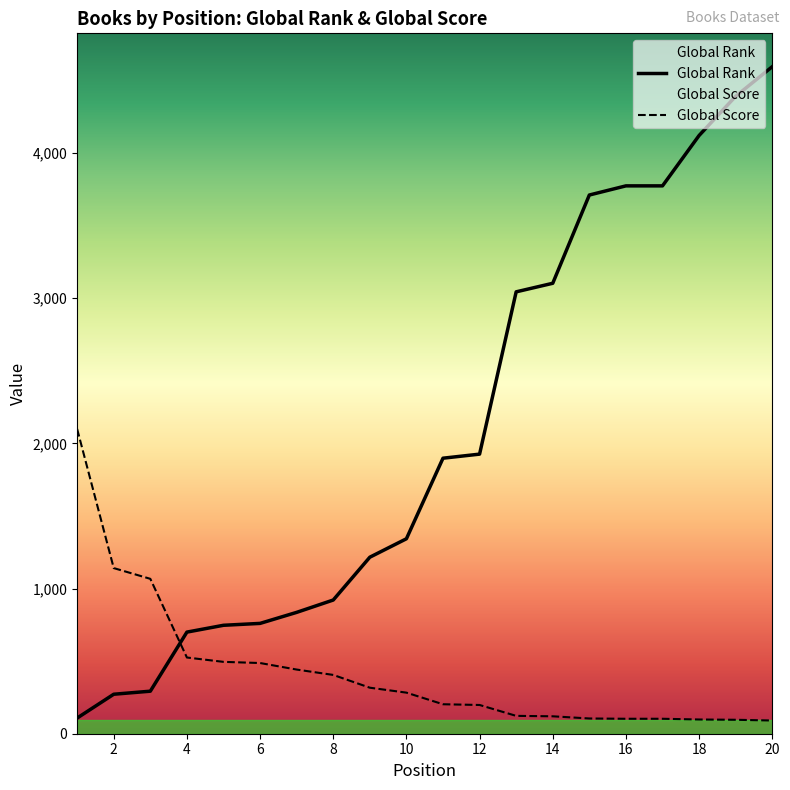

Is the value of Global Rank at 8 greater than the value of Global Score at 8?

Yes